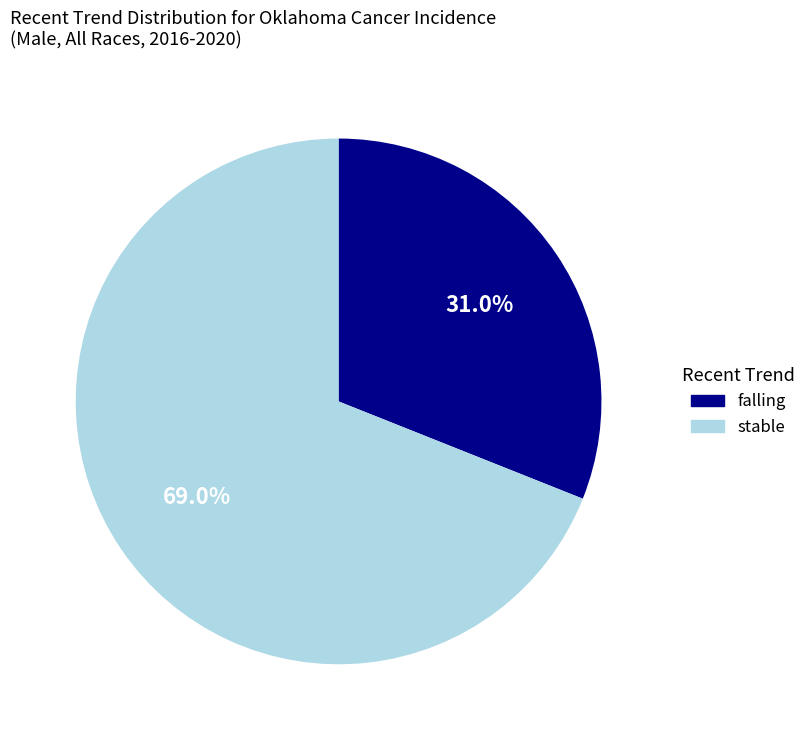

Which has a higher value, stable or falling?

stable